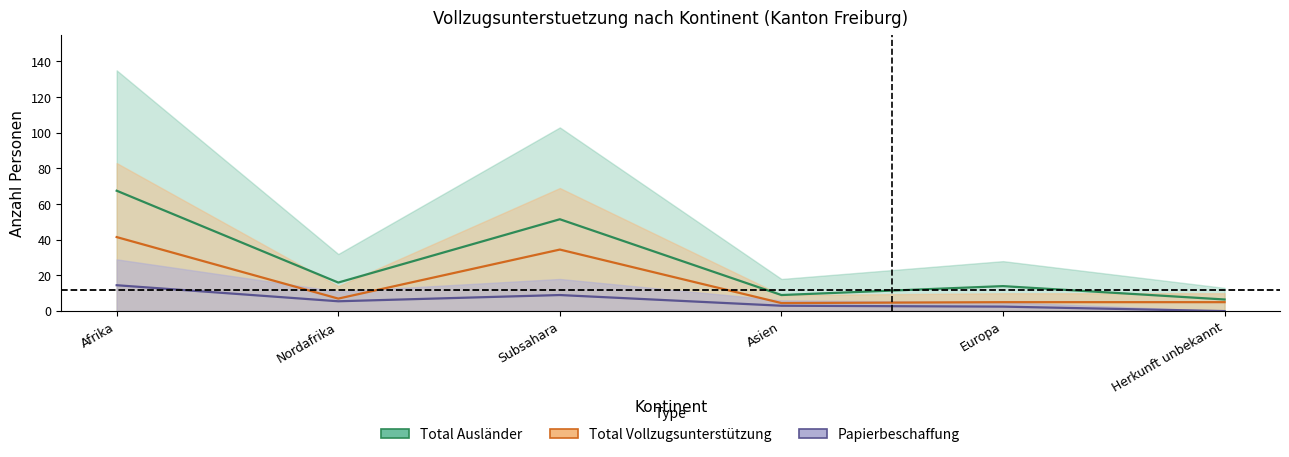

What is the difference between the second highest and minimum values in the Total Vollzugsunterstuetzung series?

30.0